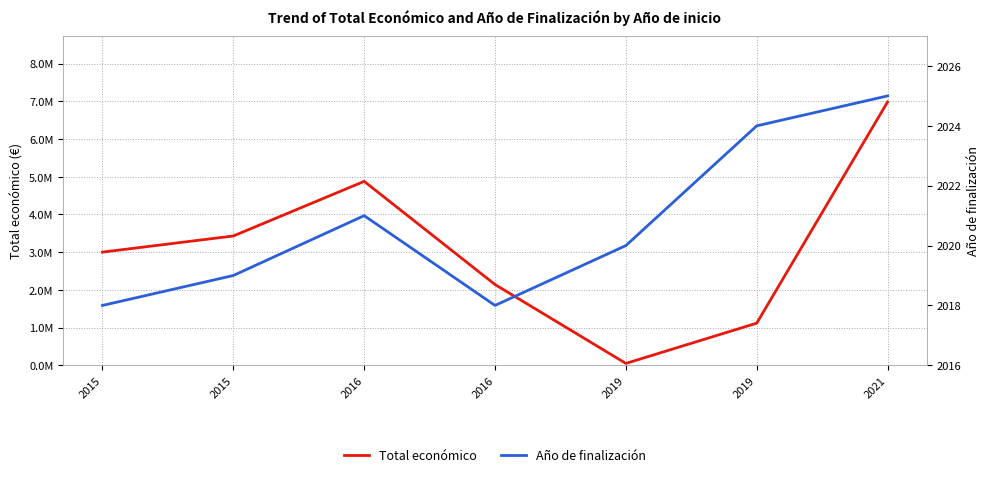

What is the sum of the Año de finalización values at 2021 and 2016?

4043